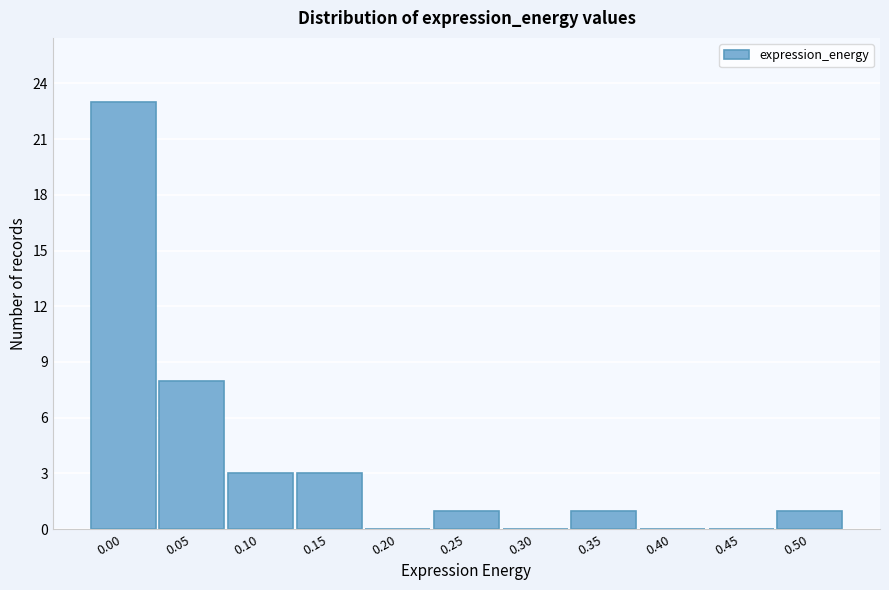

Reading right to left, what are all the values shown in this chart?

0.50=1	0.45=0	0.40=0	0.35=1	0.30=0	0.25=1	0.20=0	0.15=3	0.10=3	0.05=8	0.00=23